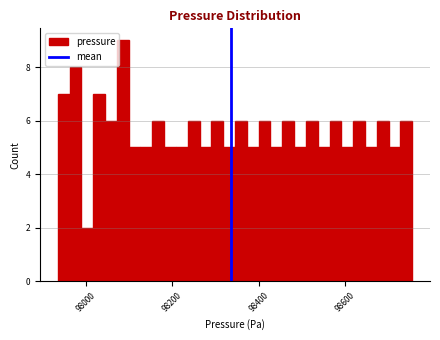

Around what value on the x-axis is the tallest bar? Give the approximate position of its centre, as read against the axis.

98080